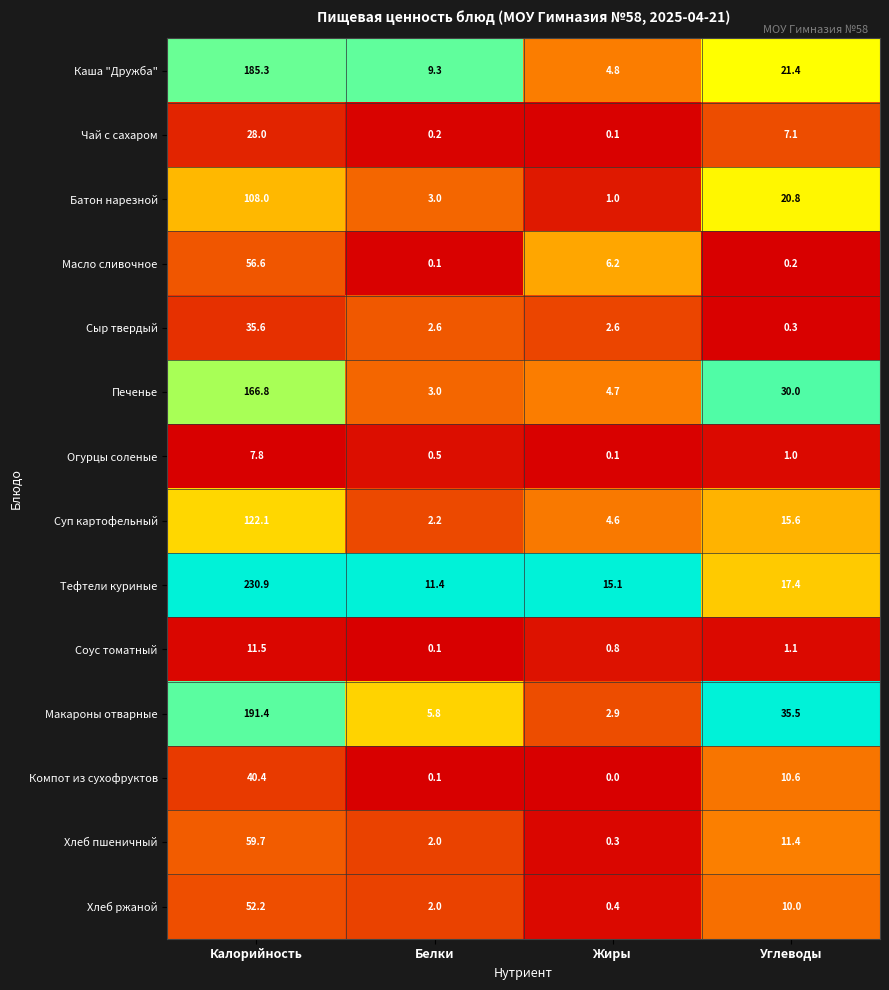

Rank the series at Калорийность from highest to lowest value.

Тефтели куриные, Макароны отварные, Каша "Дружба", Печенье, Суп картофельный, Батон нарезной, Хлеб пшеничный, Масло сливочное, Хлеб ржаной, Компот из сухофруктов, Сыр твердый, Чай с сахаром, Соус томатный, Огурцы соленые